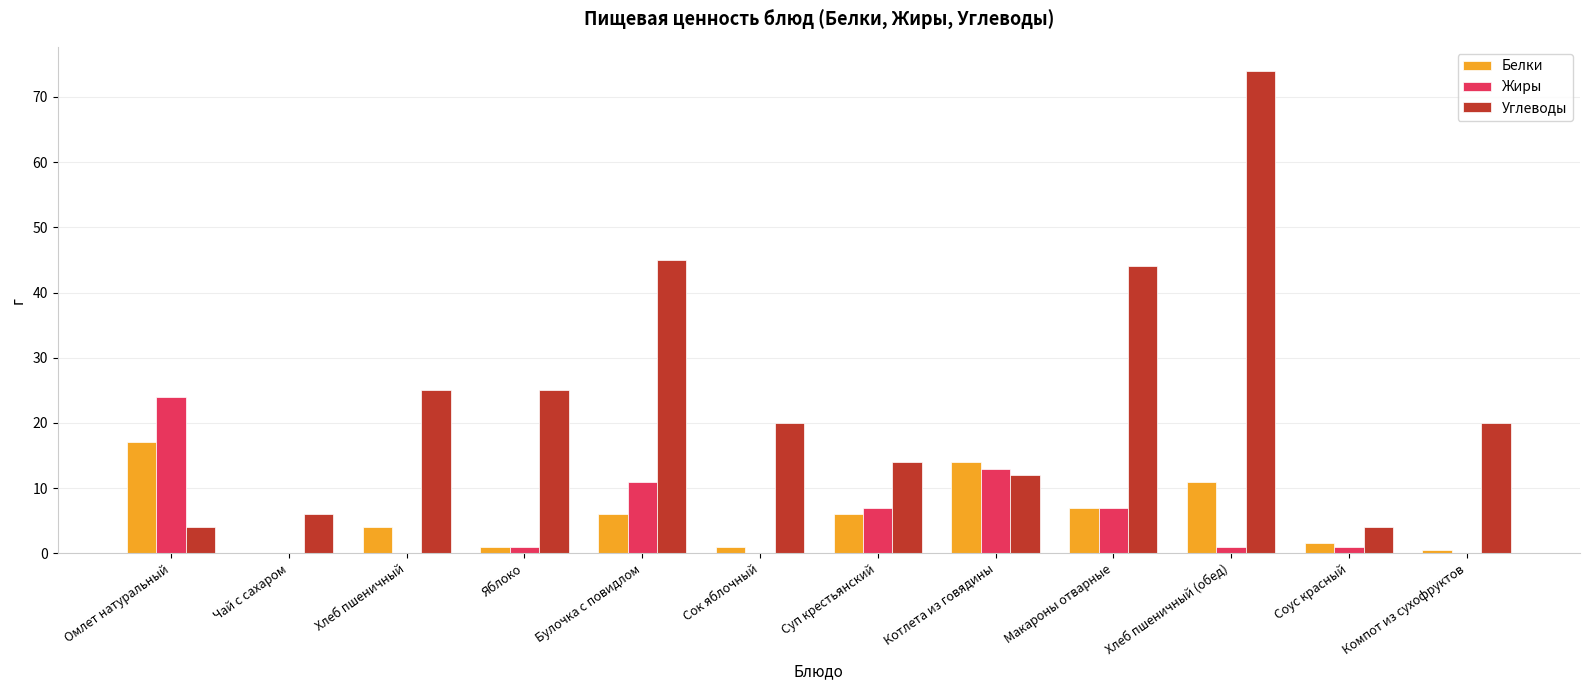

Is it true that Белки equals 6.0 at Булочка с повидлом?

True